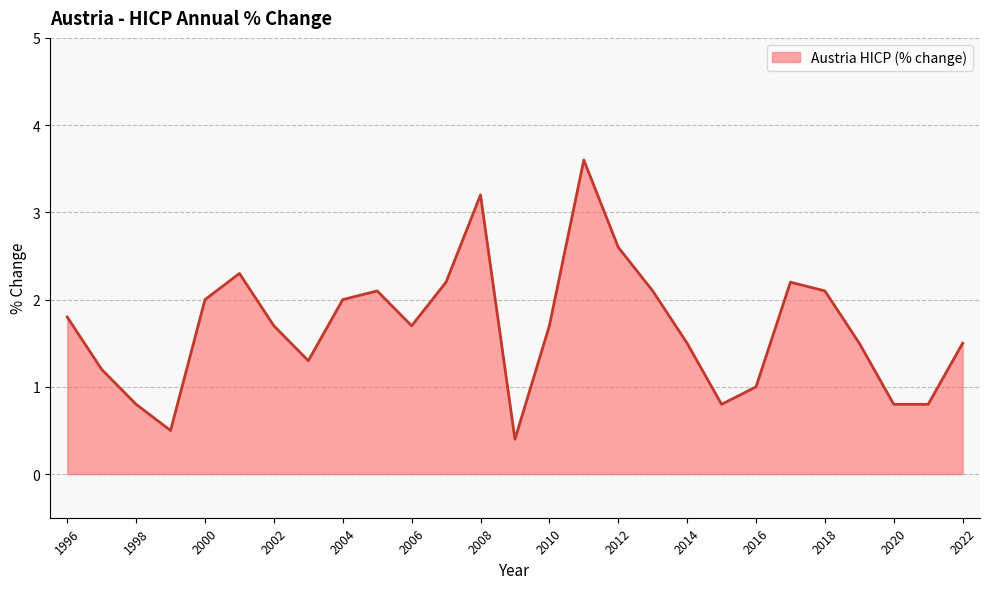

What is the difference between the maximum and minimum values?

3.2